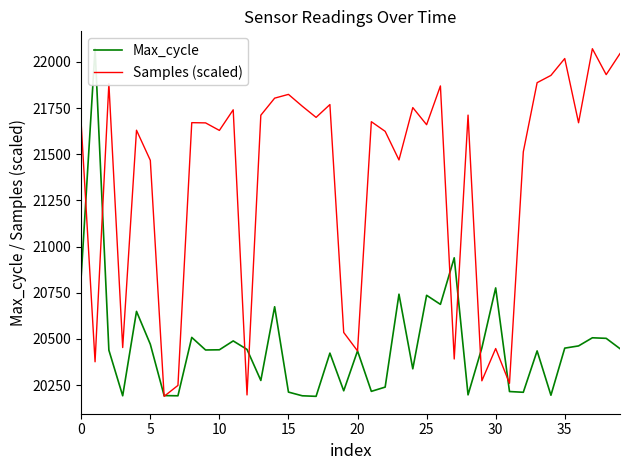

What is the total value across all series at 14?

42477.4